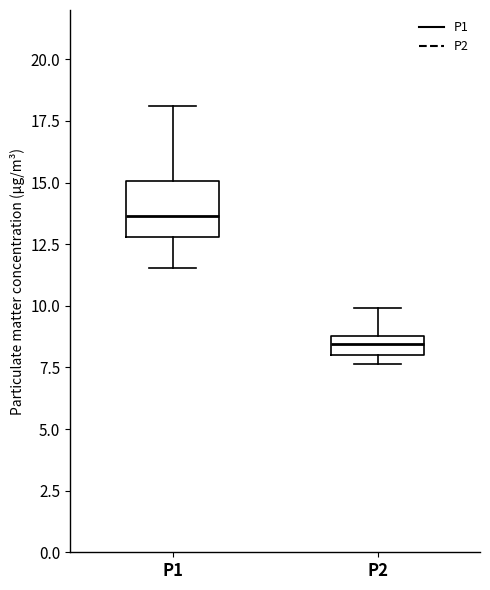

Which box is the tallest, from its lower edge to its upper edge?

P1